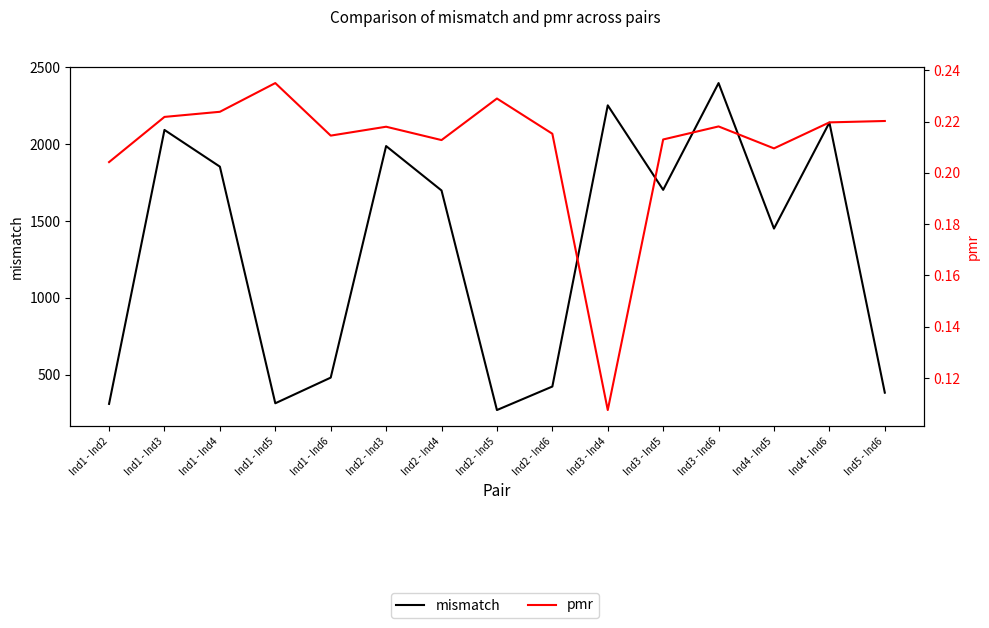

At which category is the sum across all series the highest?

Ind3 - Ind6